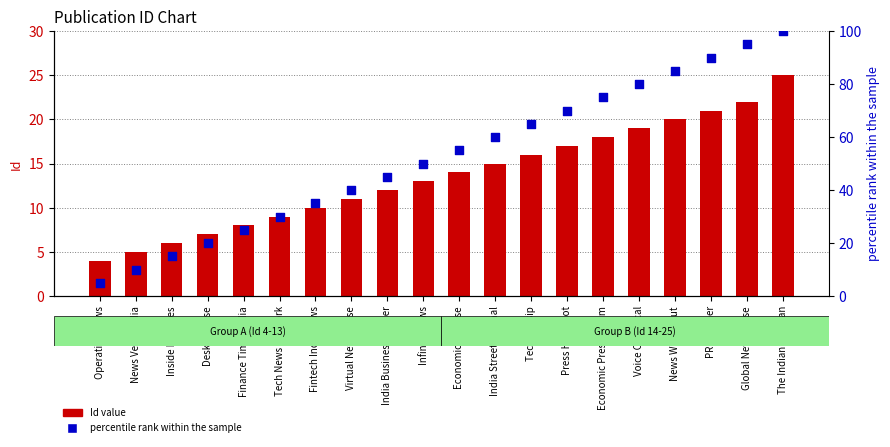

What is the total value across all series at Fintech India News?

45.0